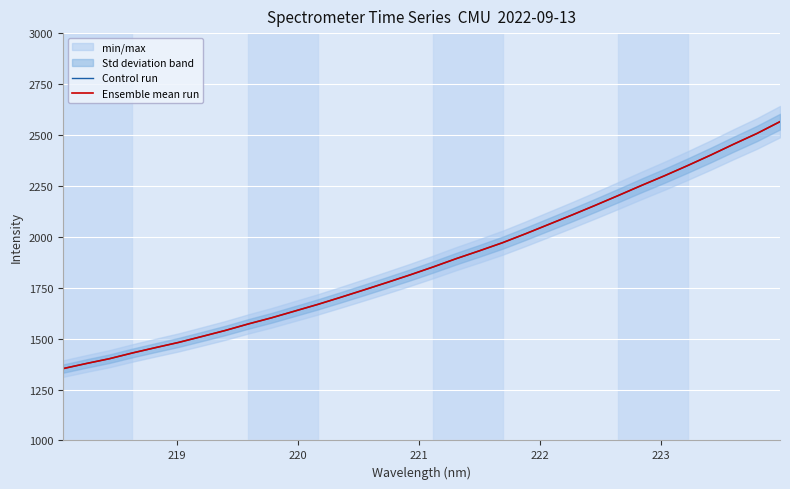

What is the smallest value displayed?

1352.7